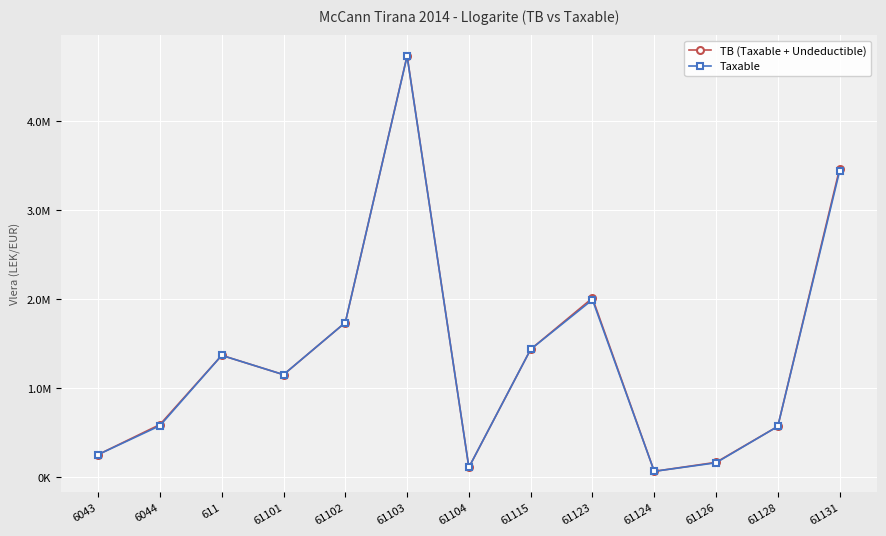

Reading left to right, transcribe all the data shown in this chart.

TB (Taxable + Undeductible): 6043=250227.1	6044=588118.9	611=1366068.5	61101=1149043.7	61102=1735151.5	61103=4735066.9	61104=105900.0	61115=1434003.2	61123=2010362.2	61124=61813.2	61126=163090.0	61128=567460.5	61131=3465988.5
Taxable: 6043=250227.1	6044=575296.9	611=1366068.5	61101=1149043.7	61102=1735151.5	61103=4731146.9	61104=105900.0	61115=1433753.2	61123=1991862.2	61124=61813.2	61126=157990.0	61128=567460.5	61131=3437988.5